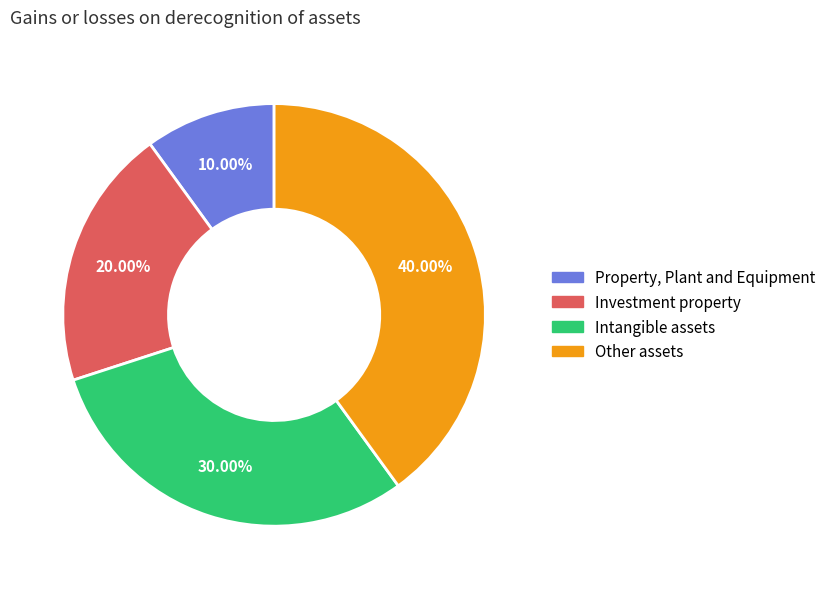

Does Property, Plant and Equipment represent more than half of the total?

No